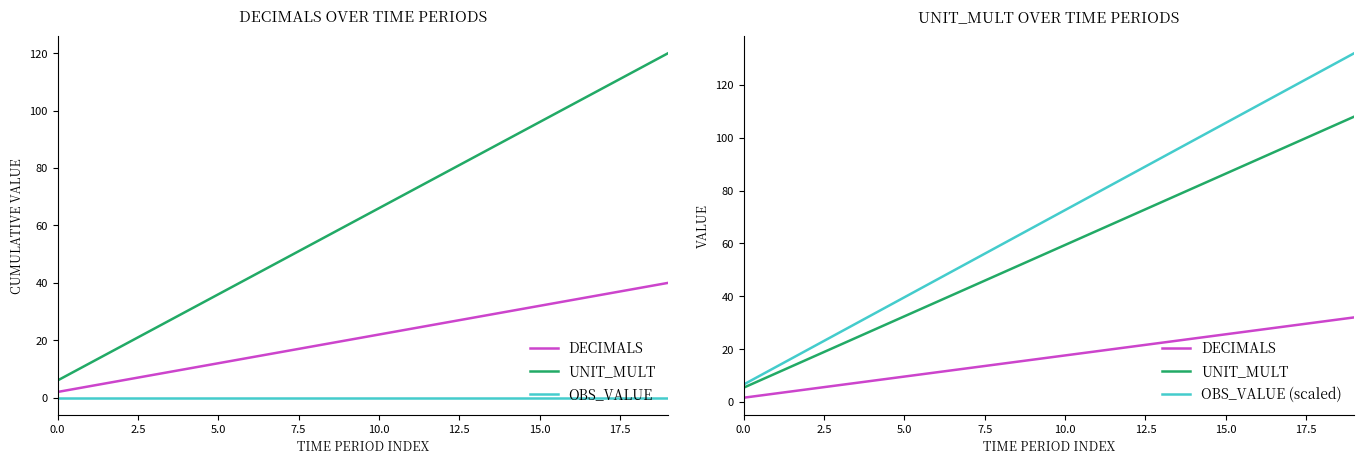

What is the difference between the second highest and second lowest values in the UNIT_MULT series?

91.8